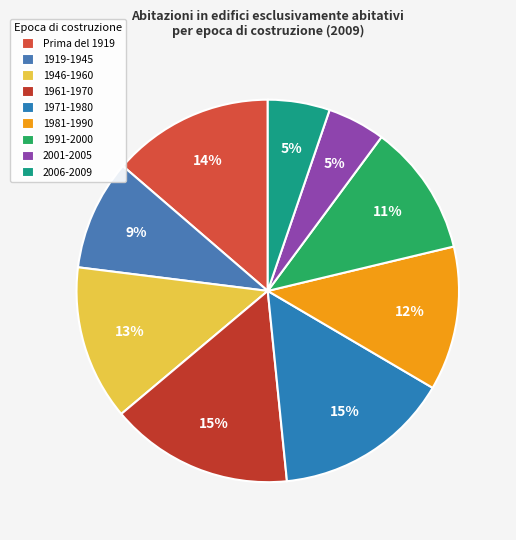

How many slices are in this pie chart?

9